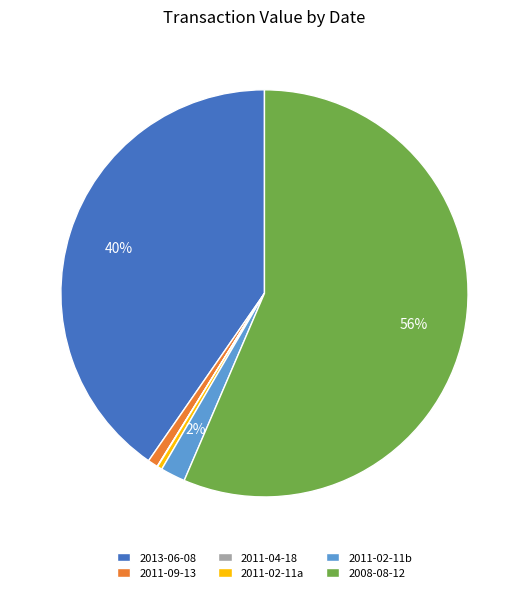

Which has a higher value, 2008-08-12 or 2011-09-13?

2008-08-12